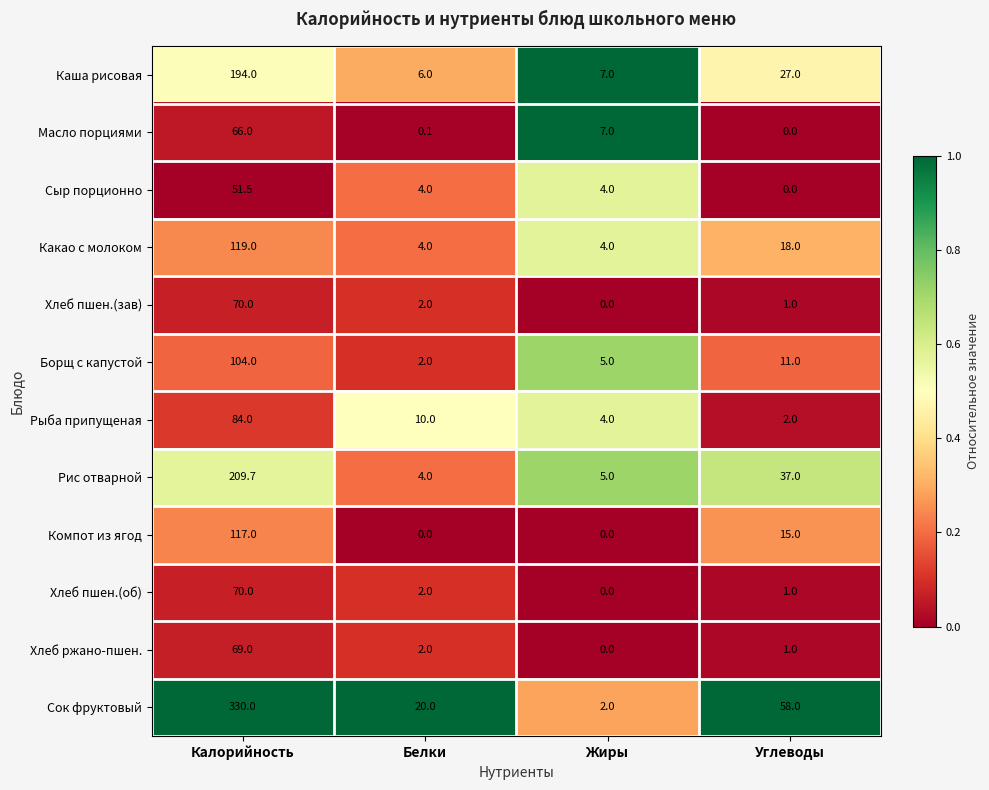

What is the spread (max minus min) of values at Белки?

20.0